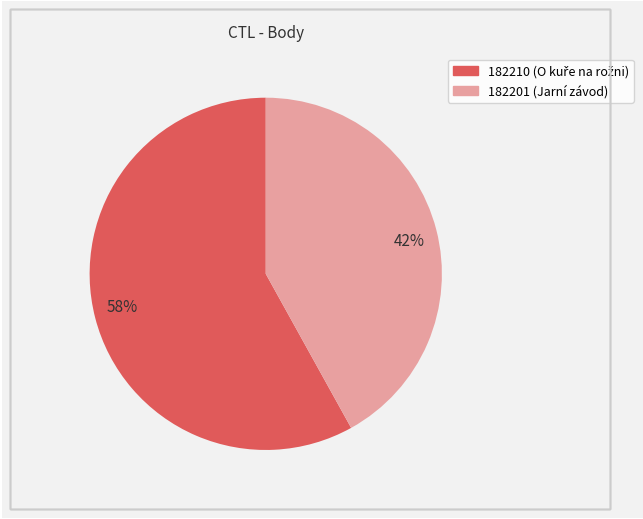

The 42% slice represents 33% of the pie. True or false?

False